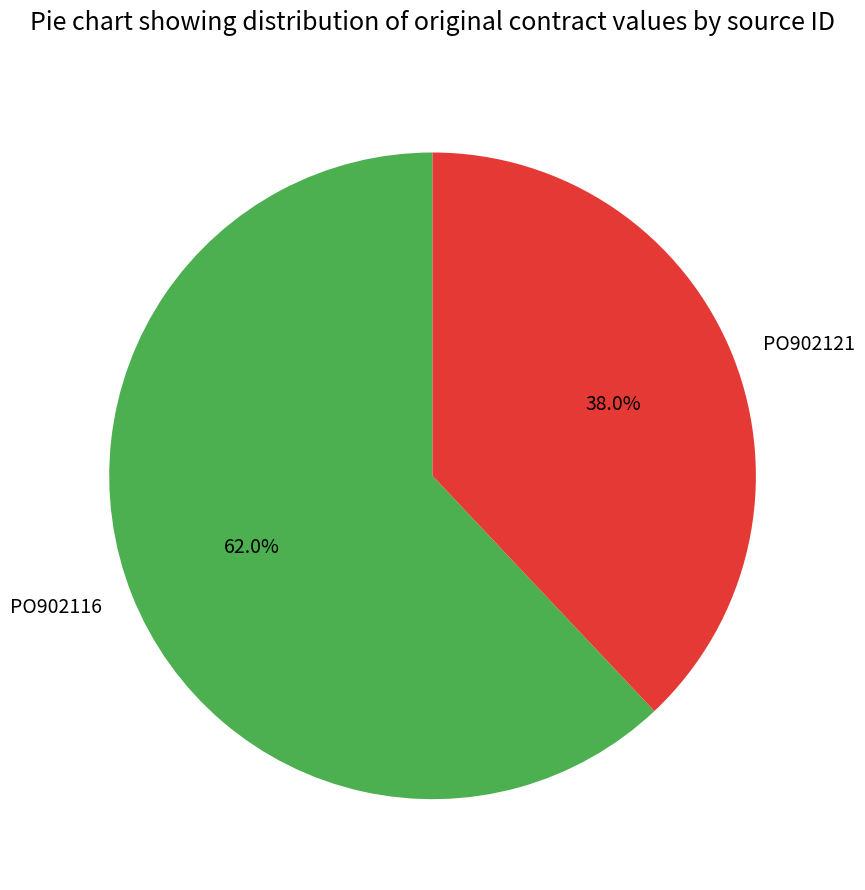

What is the majority slice?

PO902116